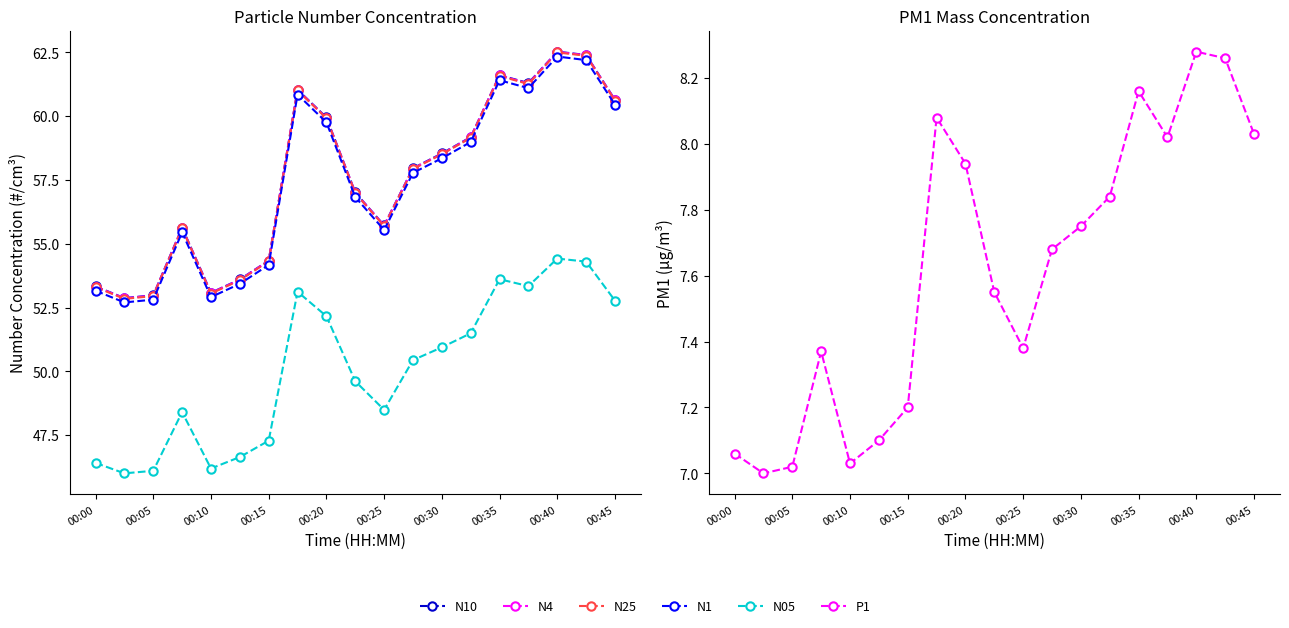

What is the sum of all N4 values?

1093.5